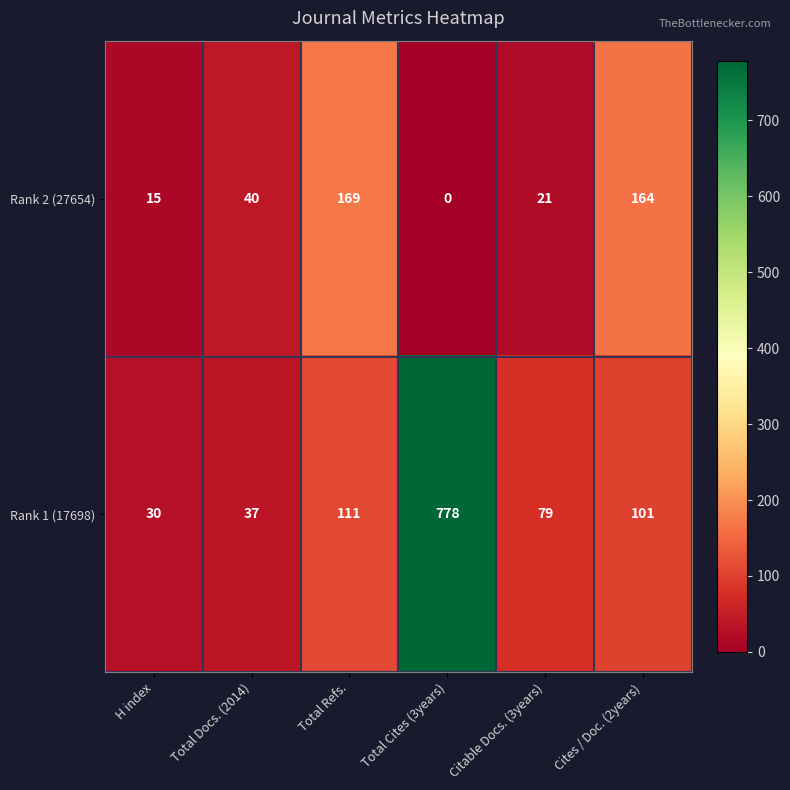

At which label does Rank 1 (17698) first exceed 101?

Total Refs.